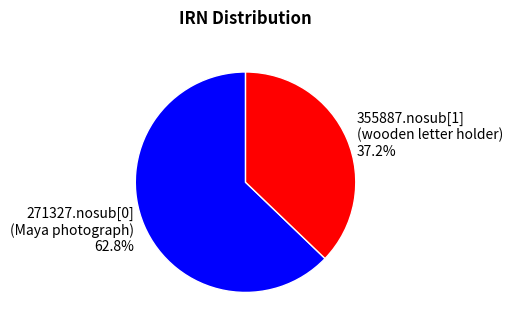

Is there a majority slice in this chart?

Yes